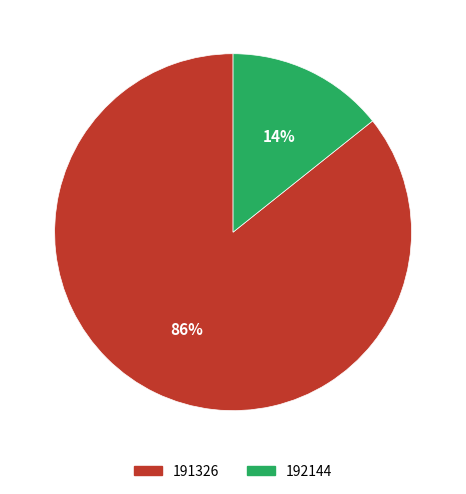

How many segments does this pie chart have?

2